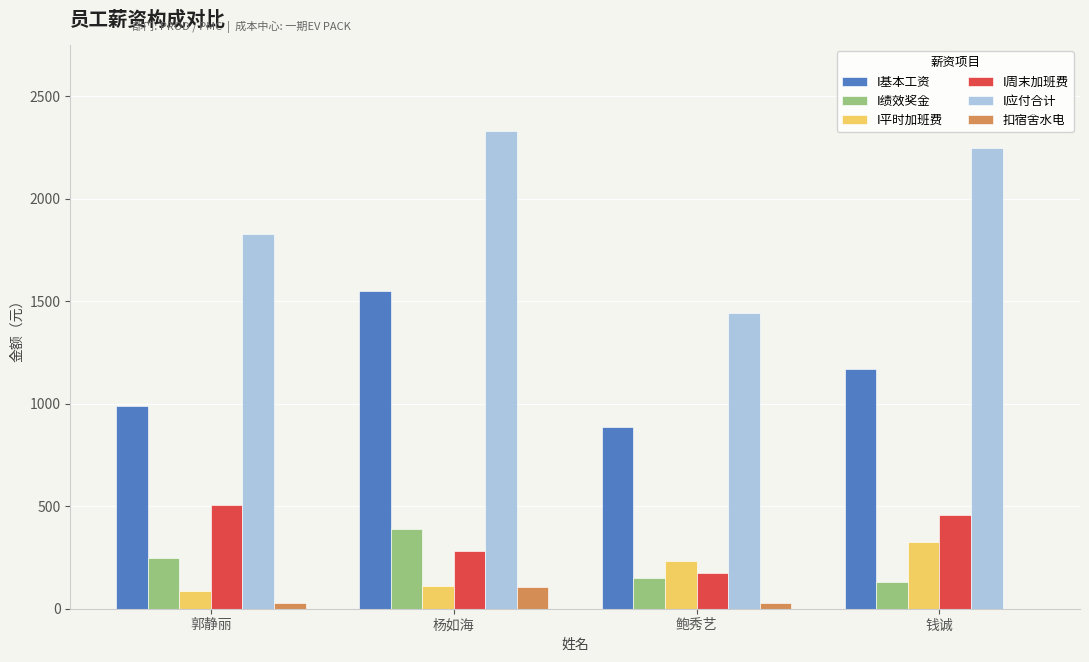

At which category is the sum across all series the highest?

杨如海